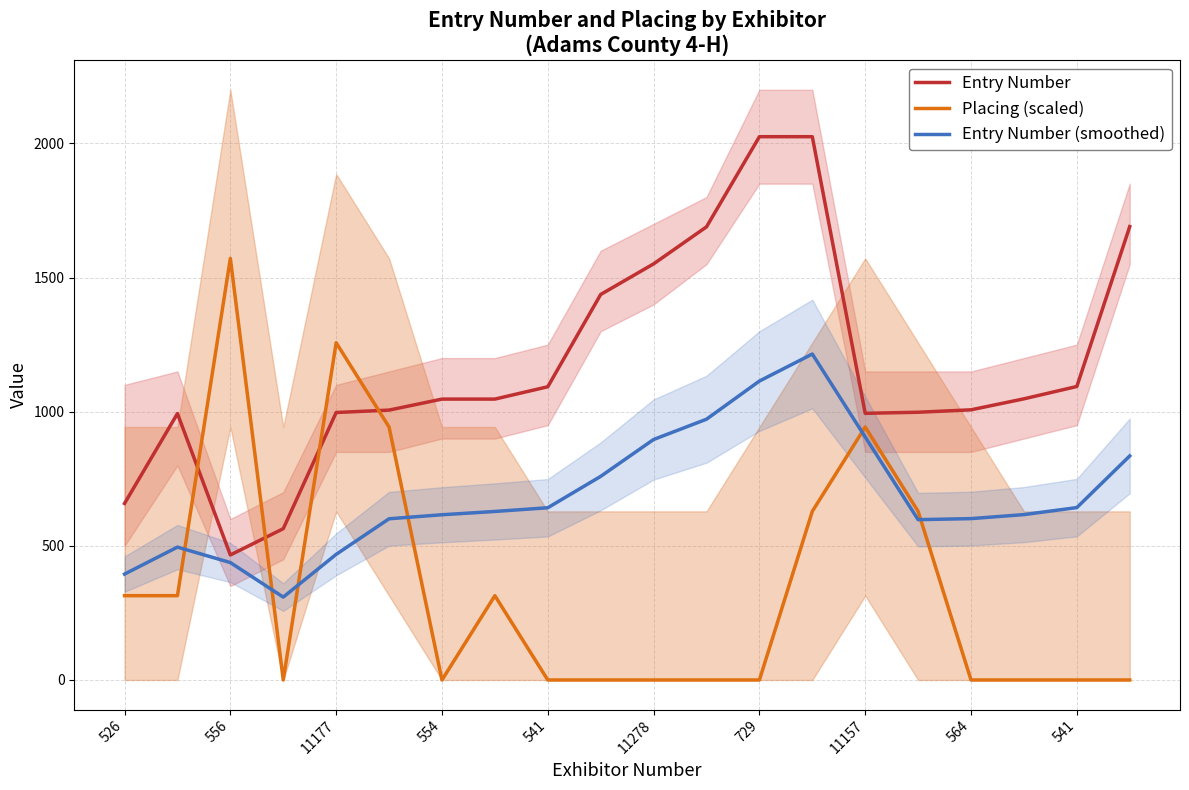

The value of Entry Number (smoothed) at 13 is 285.4. True or false?

False